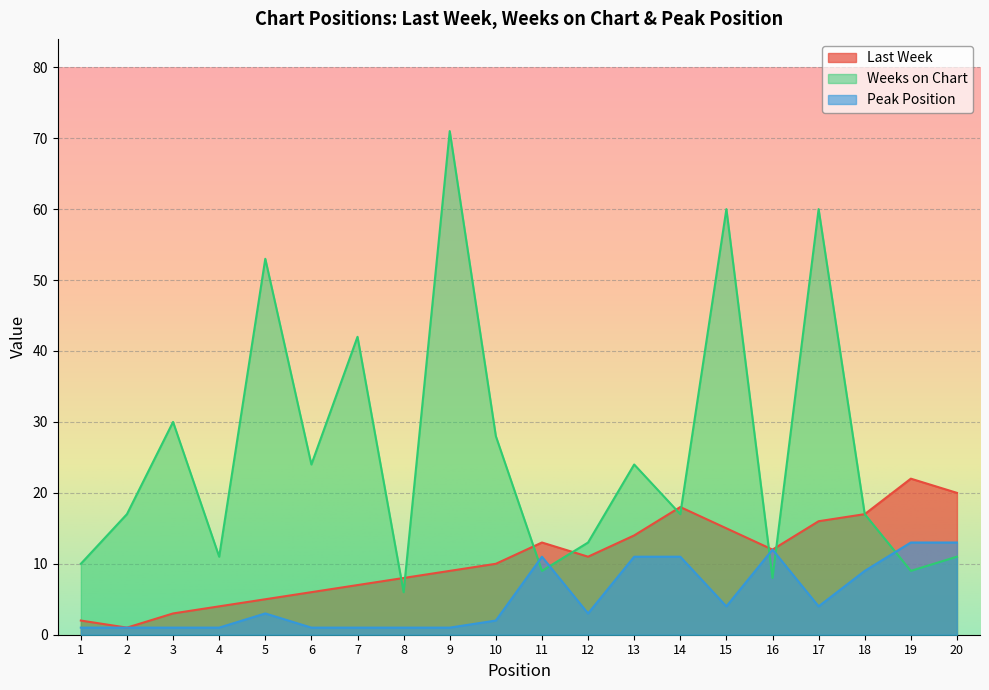

Reading left to right, list all the values displayed in this chart.

Last Week: 1=2	2=1	3=3	4=4	5=5	6=6	7=7	8=8	9=9	10=10	11=13	12=11	13=14	14=18	15=15	16=12	17=16	18=17	19=22	20=20
Weeks on Chart: 1=10	2=17	3=30	4=11	5=53	6=24	7=42	8=6	9=71	10=28	11=9	12=13	13=24	14=17	15=60	16=8	17=60	18=17	19=9	20=11
Peak Position: 1=1	2=1	3=1	4=1	5=3	6=1	7=1	8=1	9=1	10=2	11=11	12=3	13=11	14=11	15=4	16=12	17=4	18=9	19=13	20=13